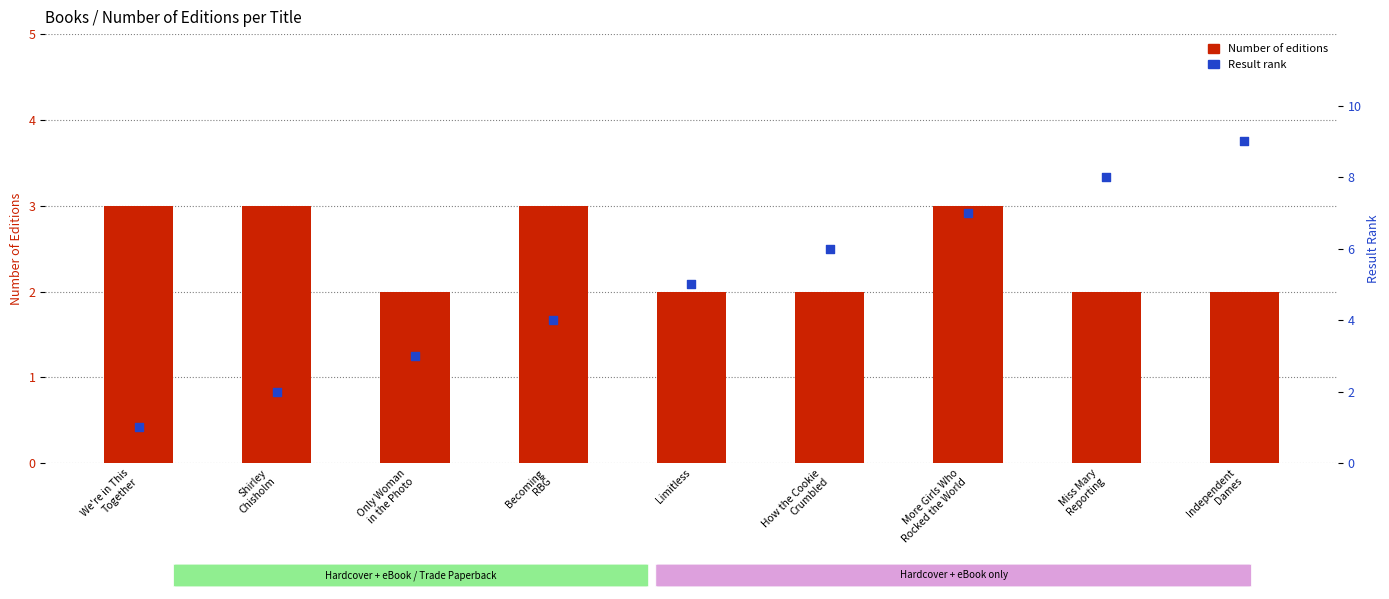

What are all the series names shown in the legend?

Number of editions, Result rank